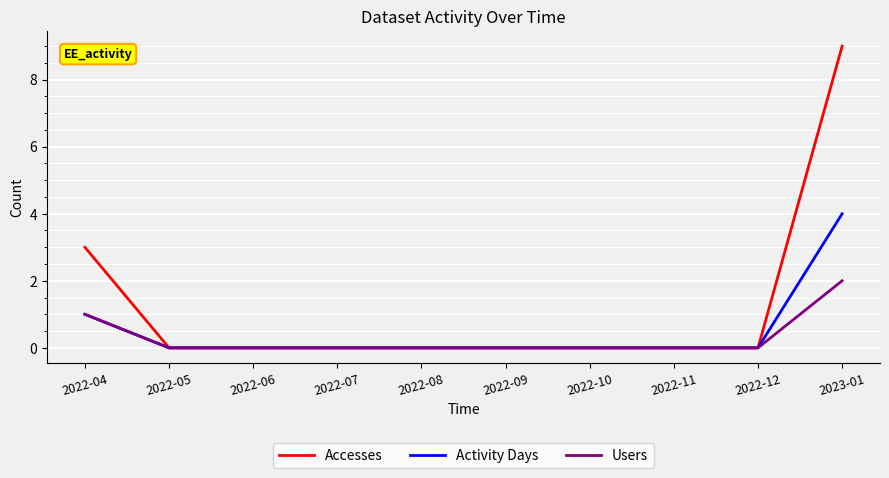

At how many categories does at least one series exceed 4?

1